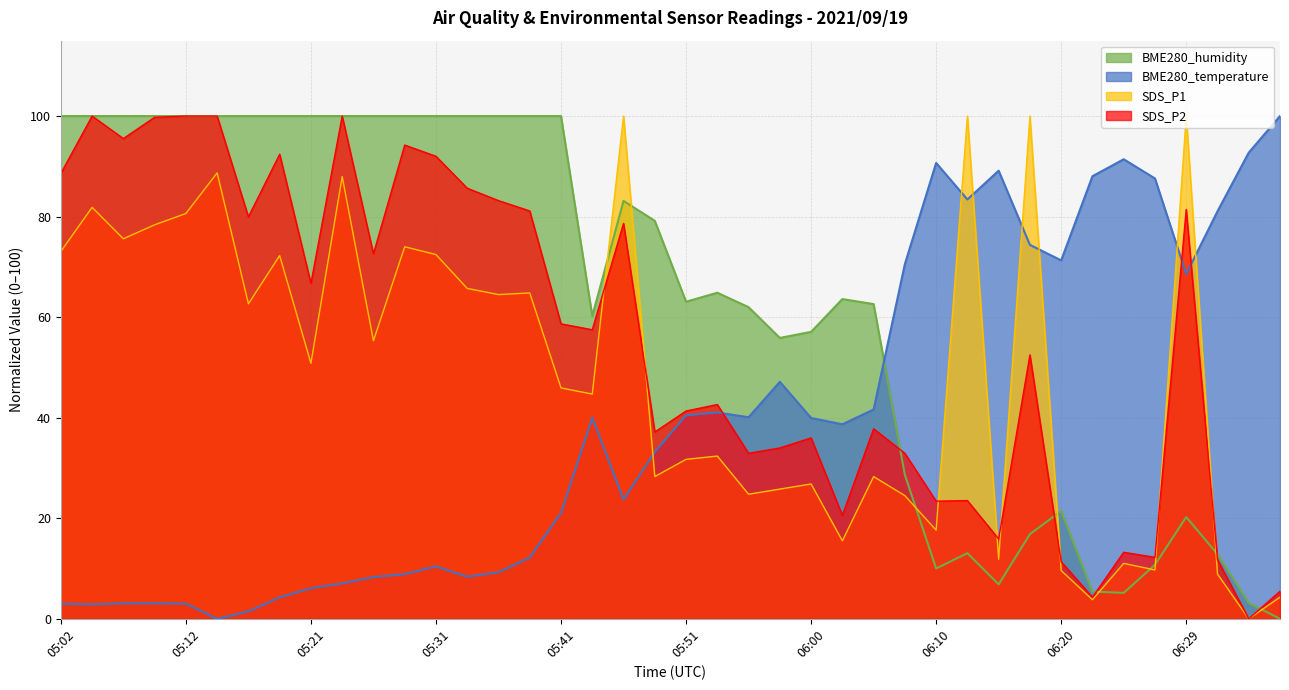

What is the total value across all series at 06:22?

97.7